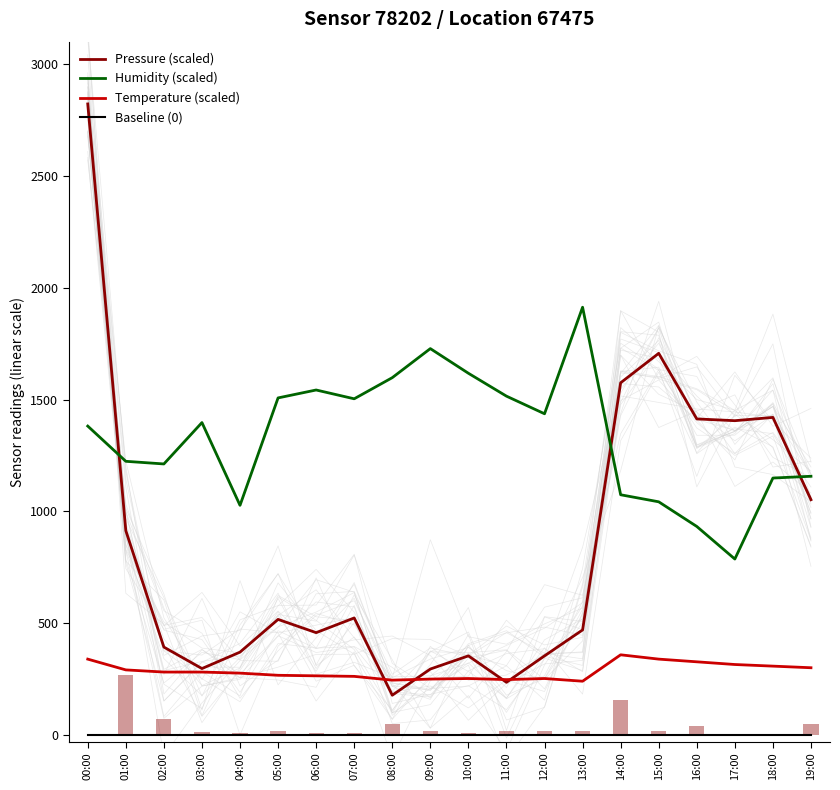

What is the label of the 19th bar from the left?

18:00